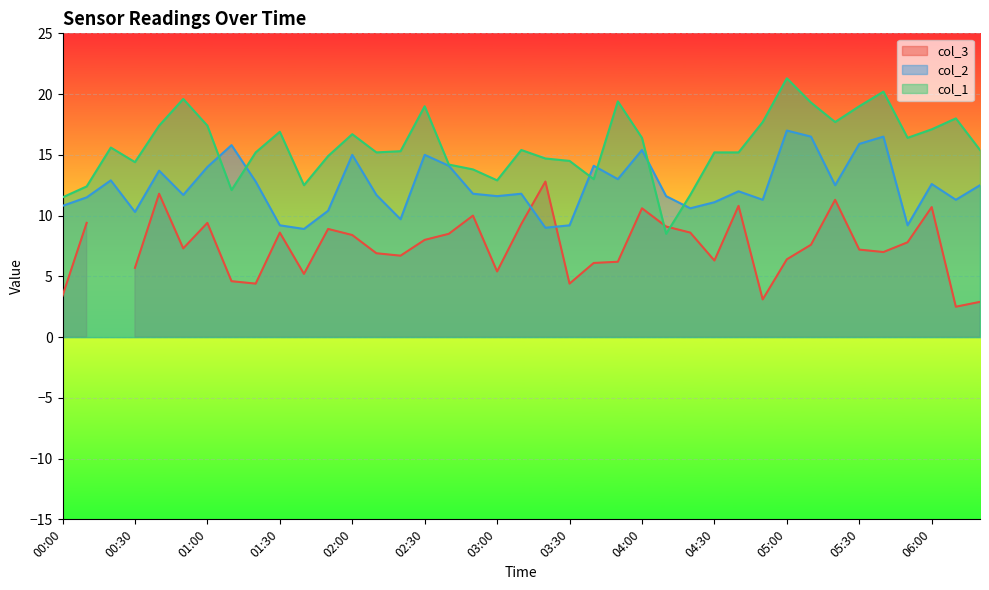

The col_1 series shows 21.3 at 05:00. True or false?

True